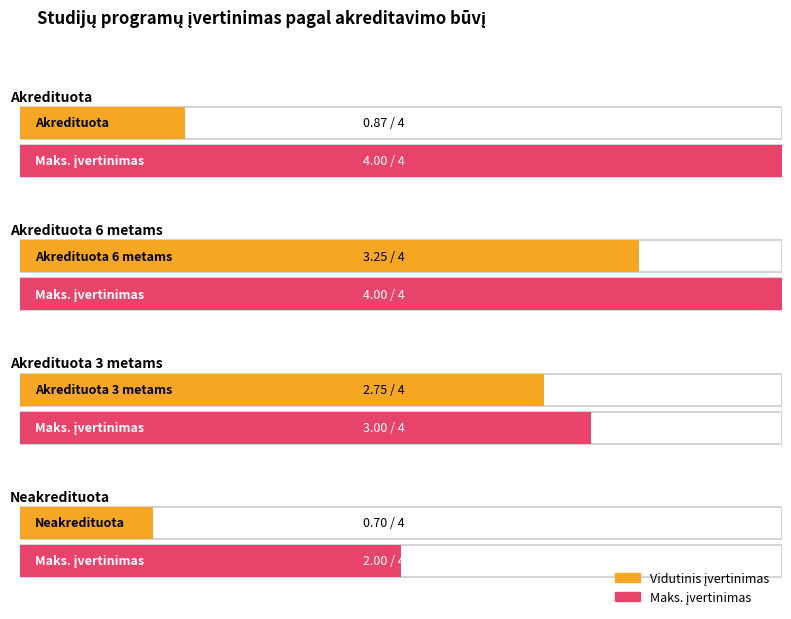

Between Akredituota 3 metams and Akredituota, which is larger?

Akredituota 3 metams